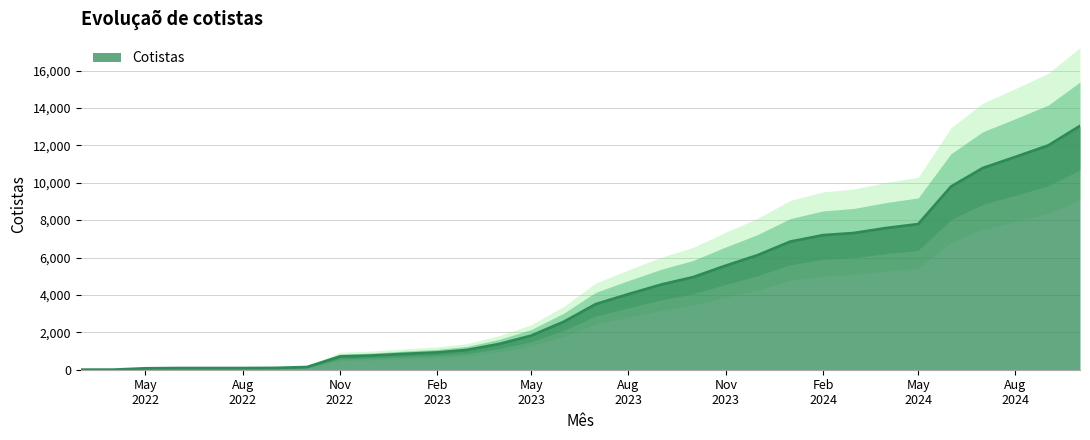

What is the highest value of the Cotistas series?

13038